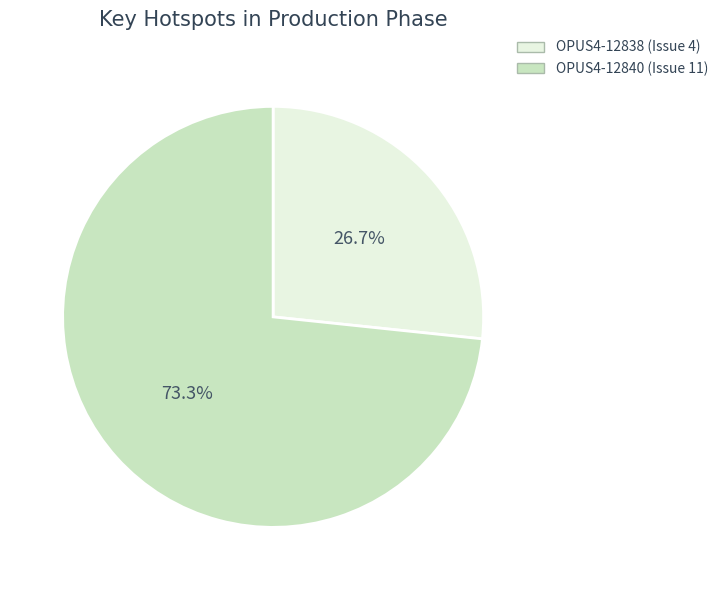

To the nearest percent, what is the difference between the largest and smallest slice percentages?

47%